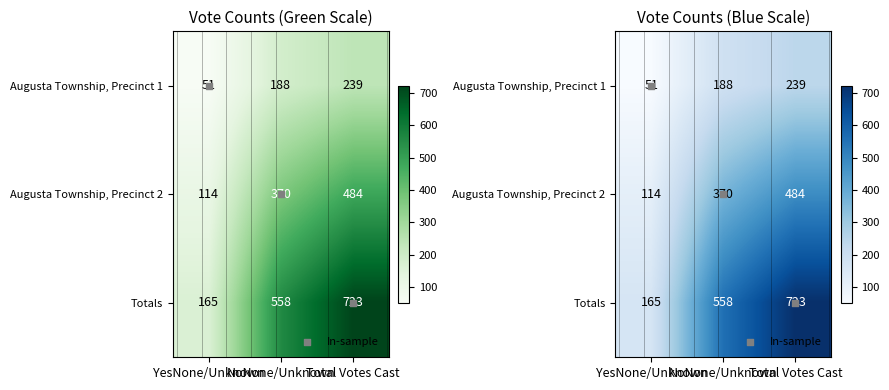

Where is Augusta Township, Precinct 2 nearest to the value 299?

NoNone/Unknown